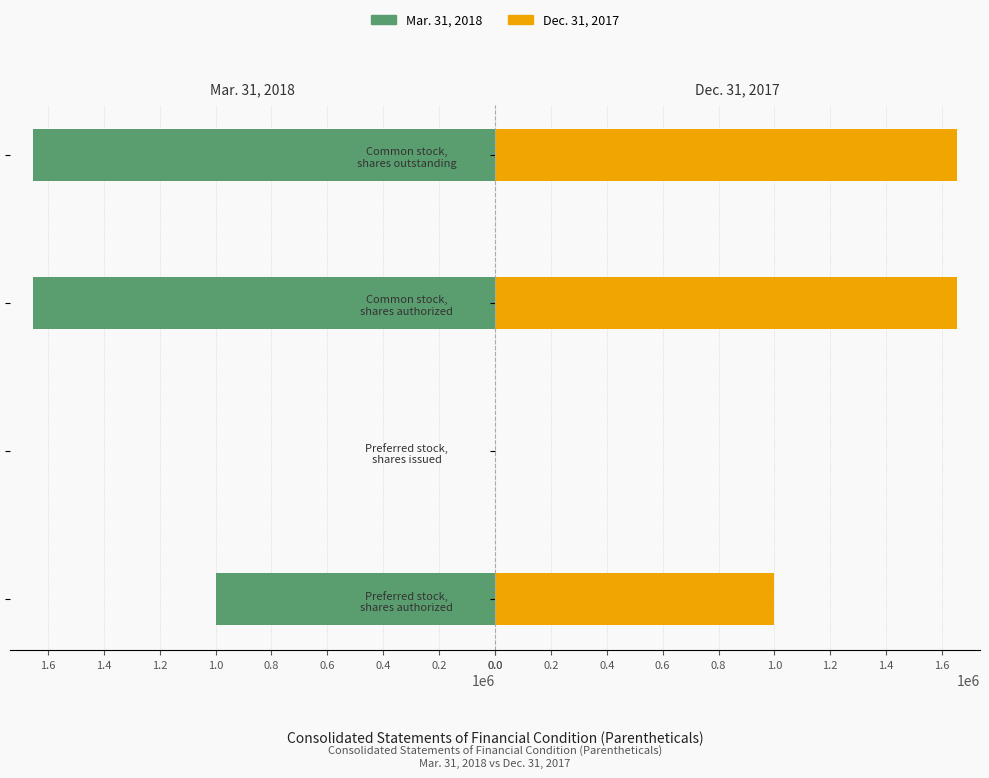

How many positive values does the Dec. 31, 2017 series have?

3